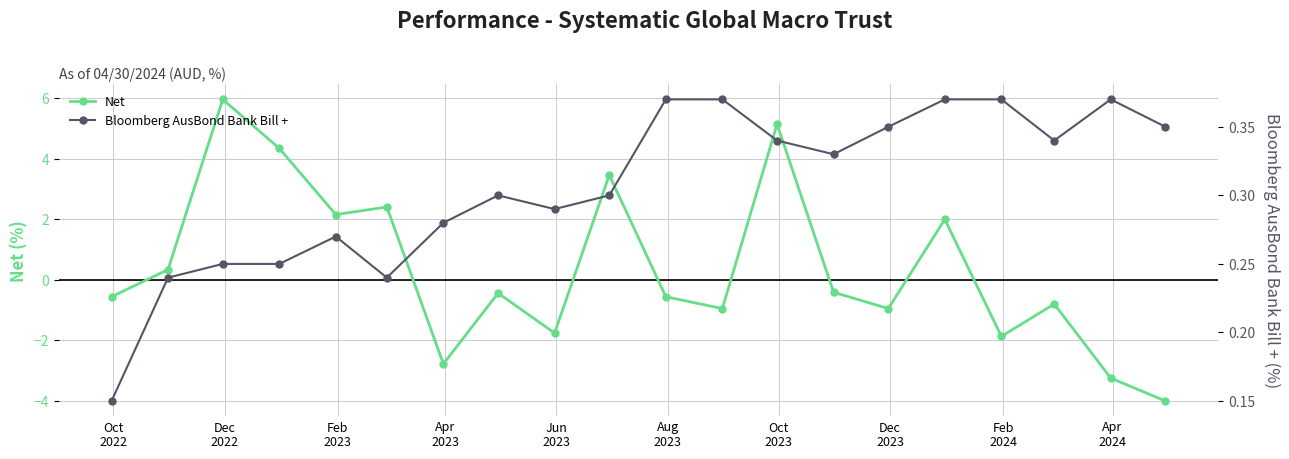

How many interior local valleys does the Net series have?

6